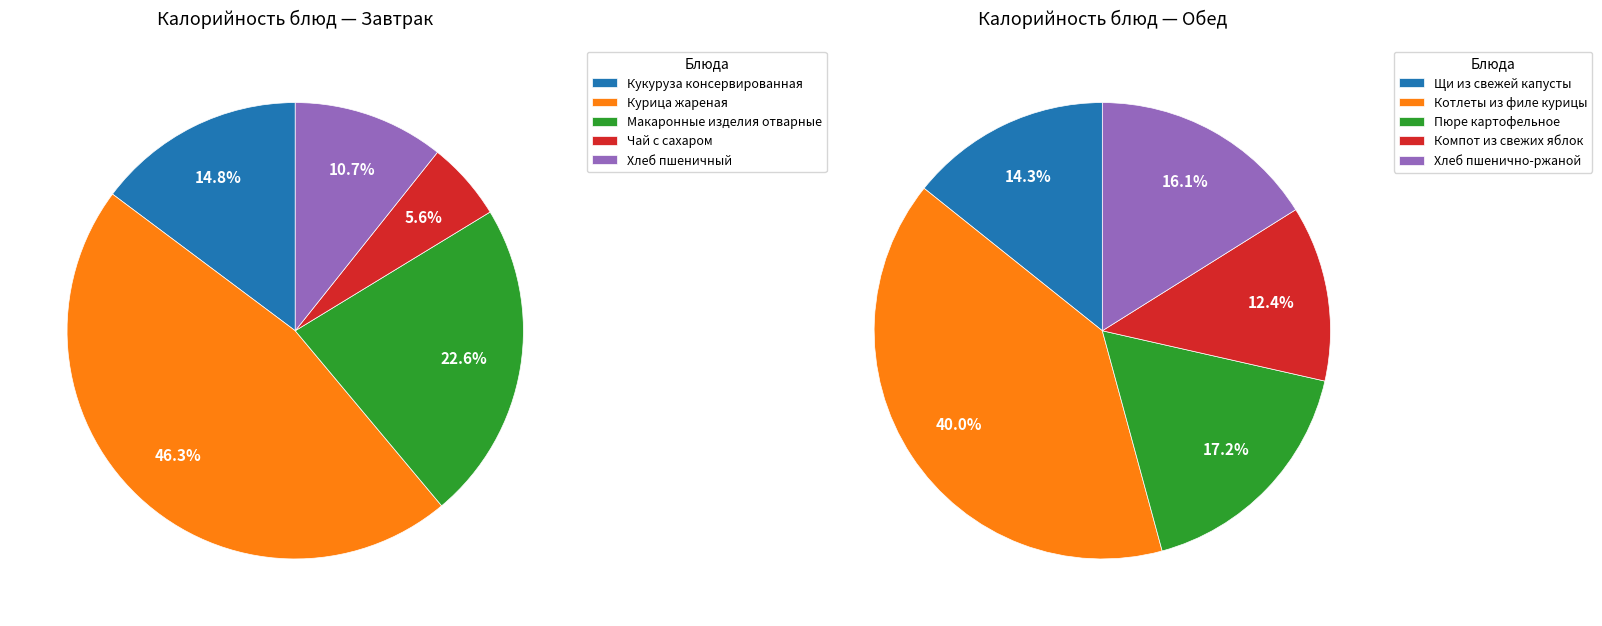

Is it true that Хлеб пшеничный is 10% of the pie?

False